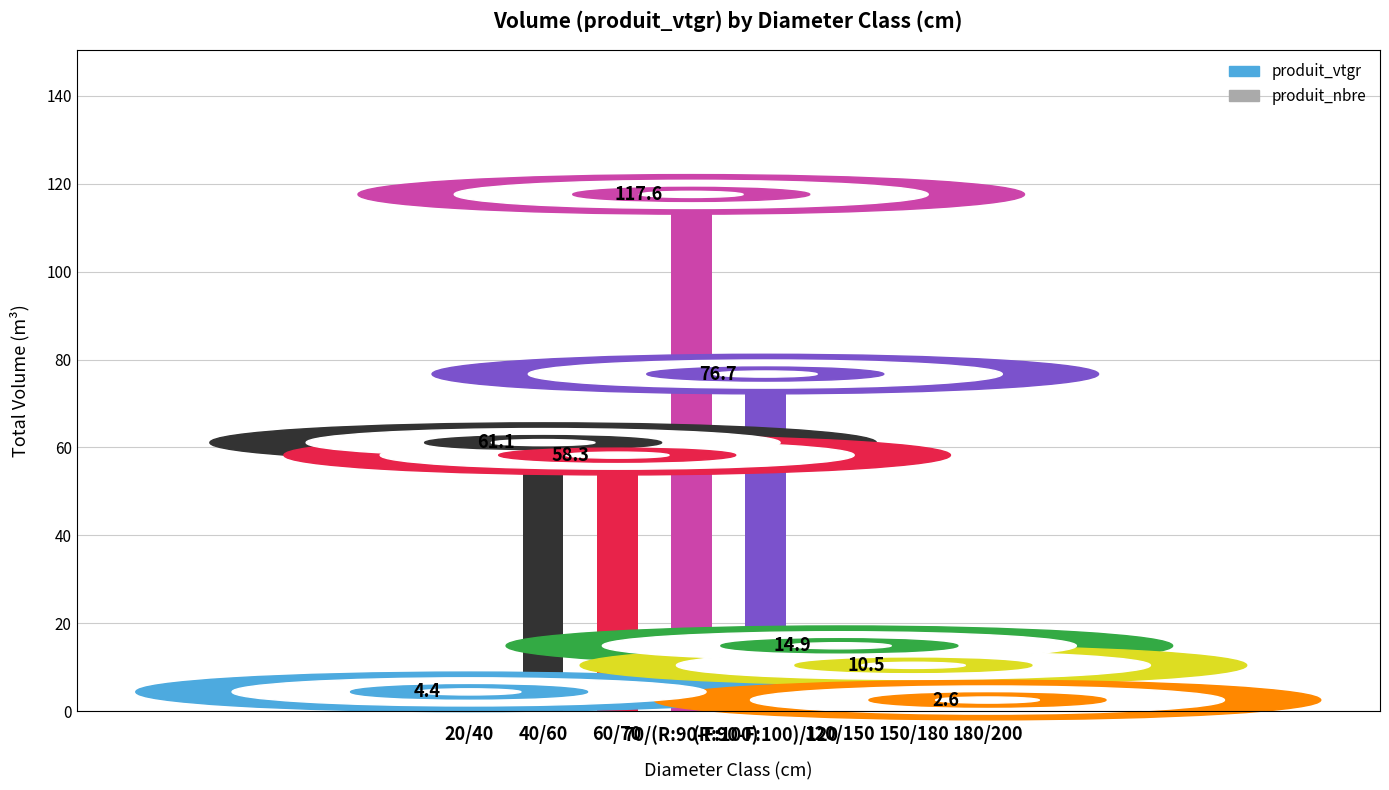

What is the total value across all series at 20/40?

111.4